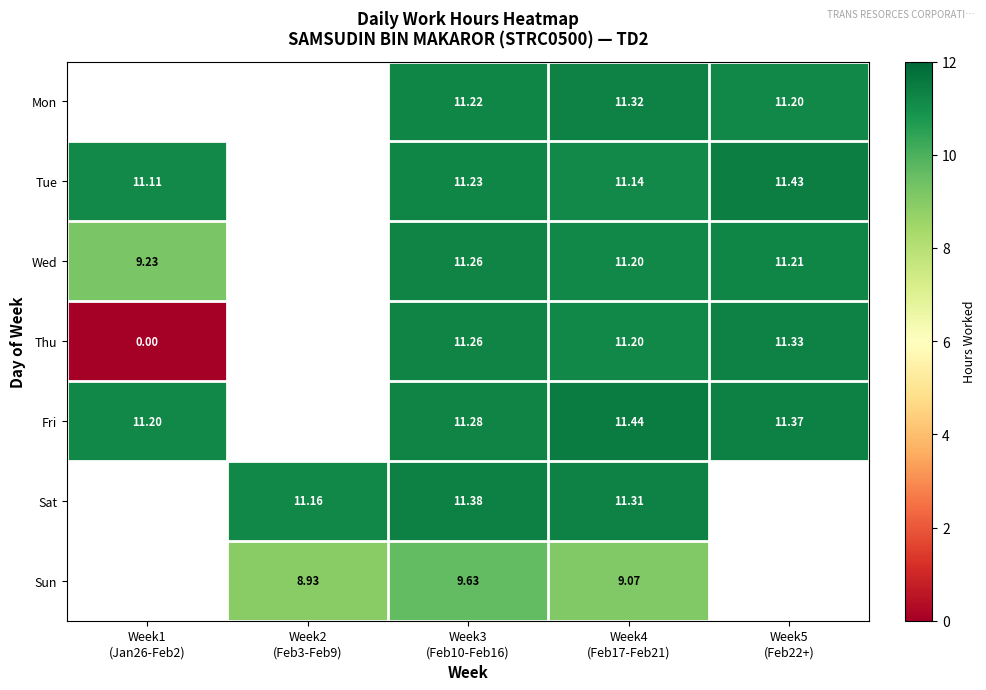

What is the total value across all series at Week4
(Feb17-Feb21)?

76.7